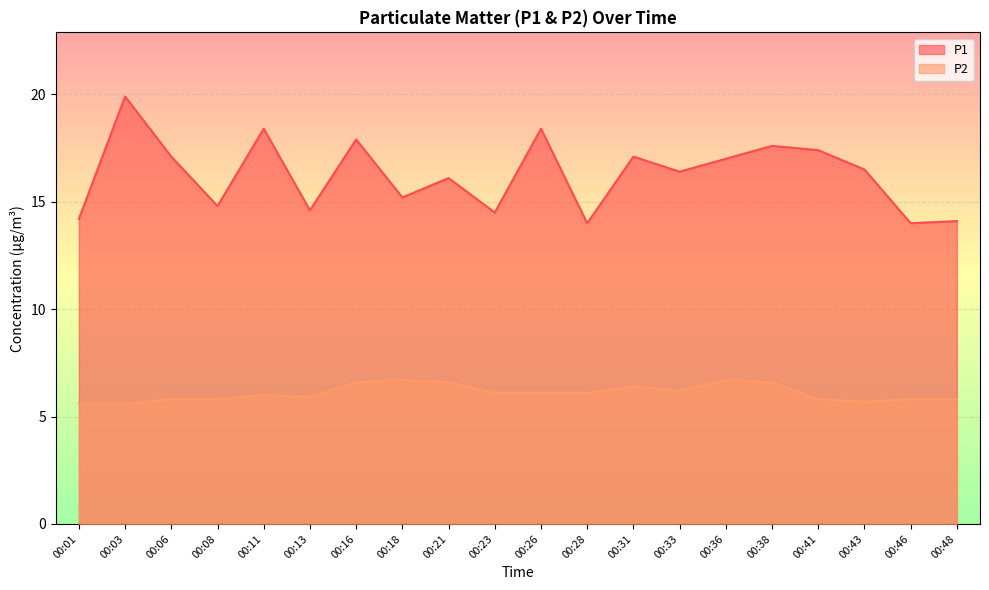

What is the maximum value shown in the chart?

19.9